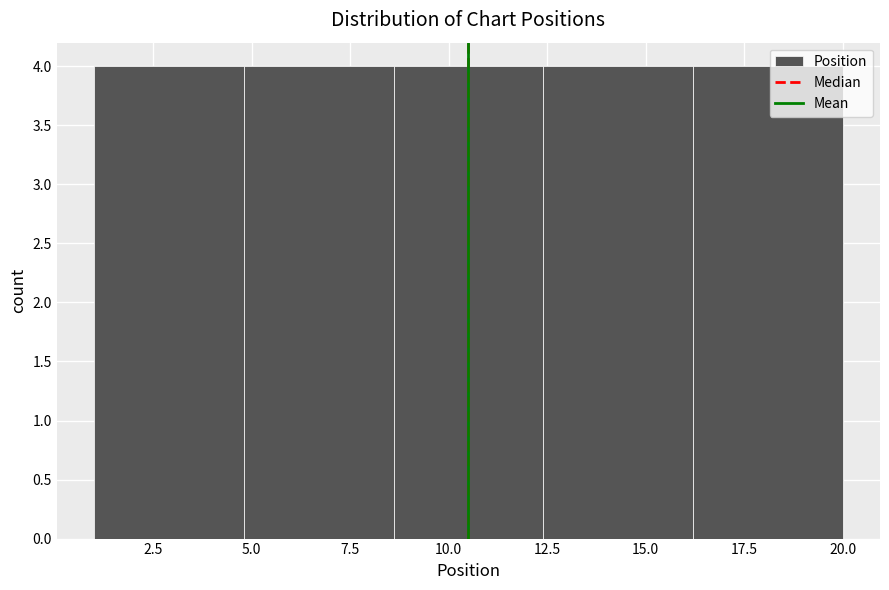

Reading left to right, transcribe this chart: for each bar, give the range it covers on the x-axis and its height. Neither the bar edges nor the heights are printed on the chart, so give them approximately, as read against the axes.

1.0 to 4.8: 4
4.8 to 8.6: 4
8.6 to 12.4: 4
12.4 to 16.2: 4
16.2 to 20.0: 4